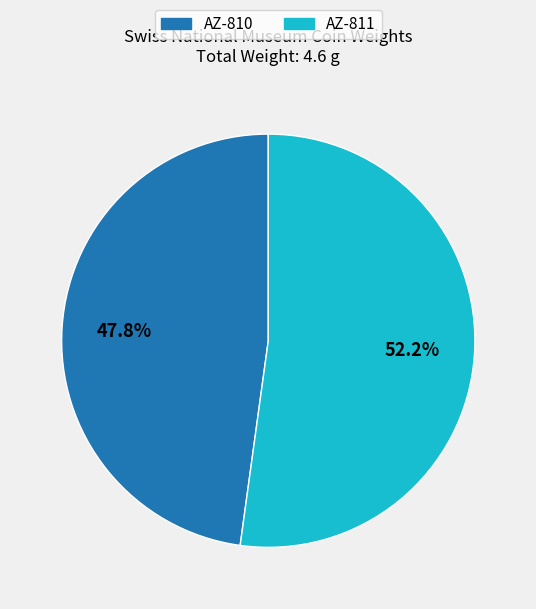

The AZ-810 slice represents 40% of the pie. True or false?

False